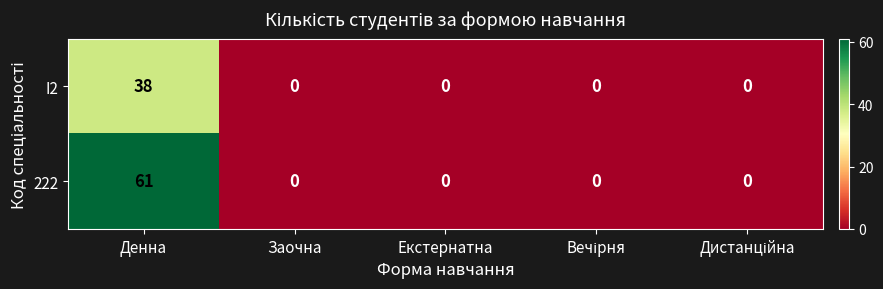

Reading right to left, extract all data points from this chart.

I2: 0	0	0	0	38
222: 0	0	0	0	61